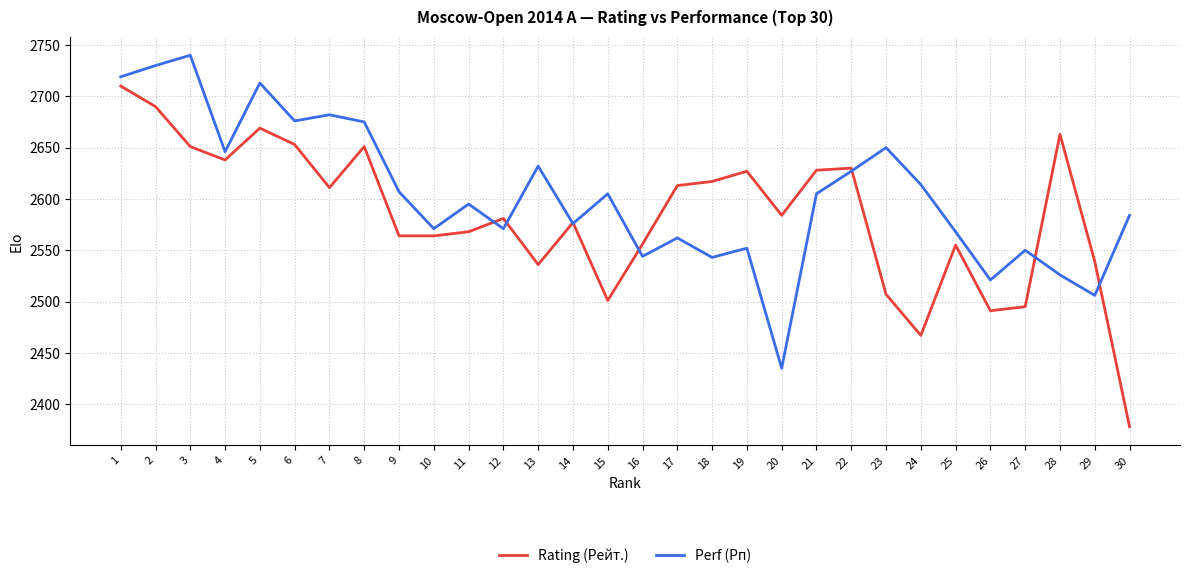

Rank the series at 24 from highest to lowest value.

Perf (Рп), Rating (Рейт.)